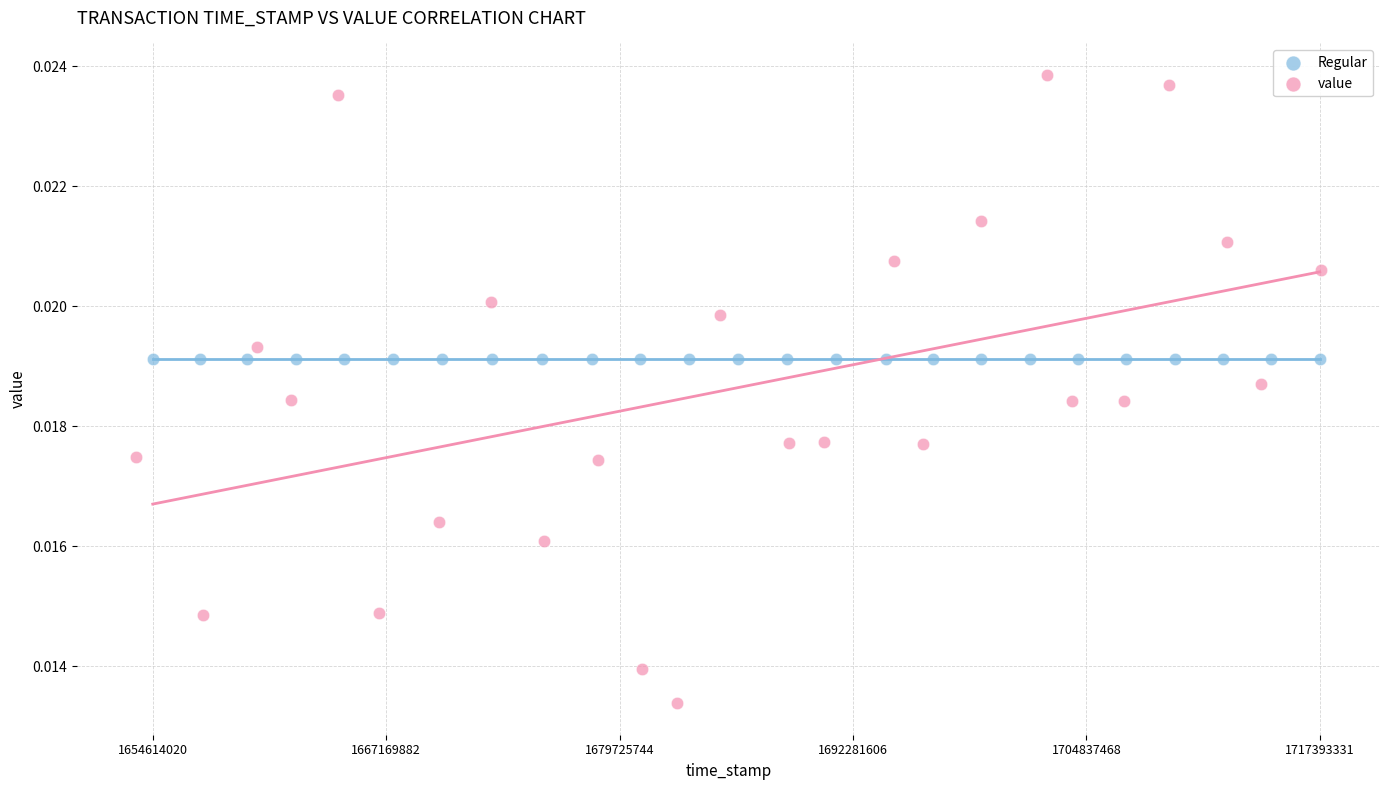

What are all the series names shown in the legend?

Regular, value